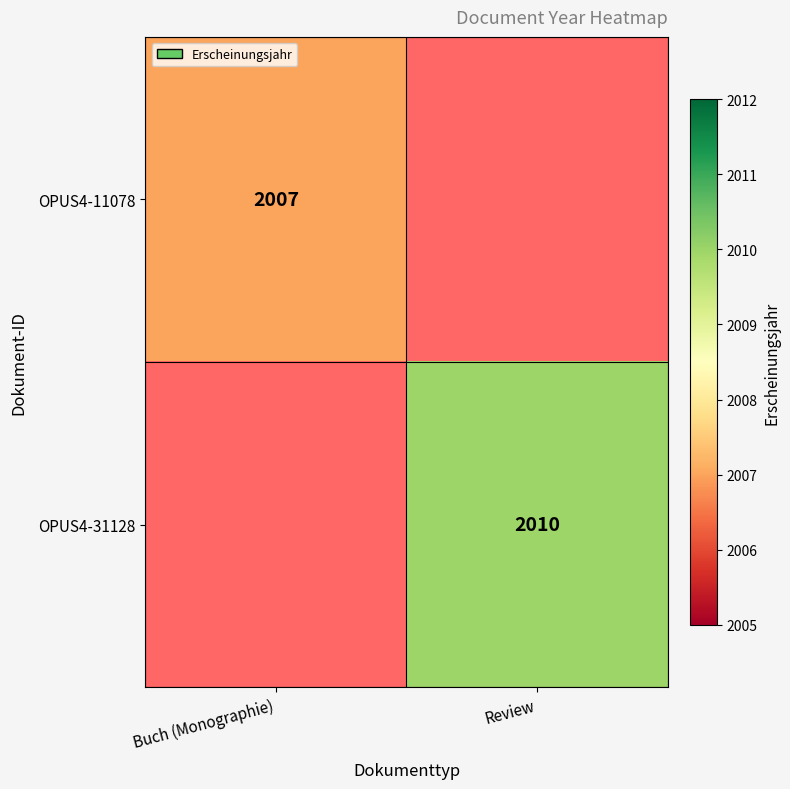

How many series are shown in this chart?

2